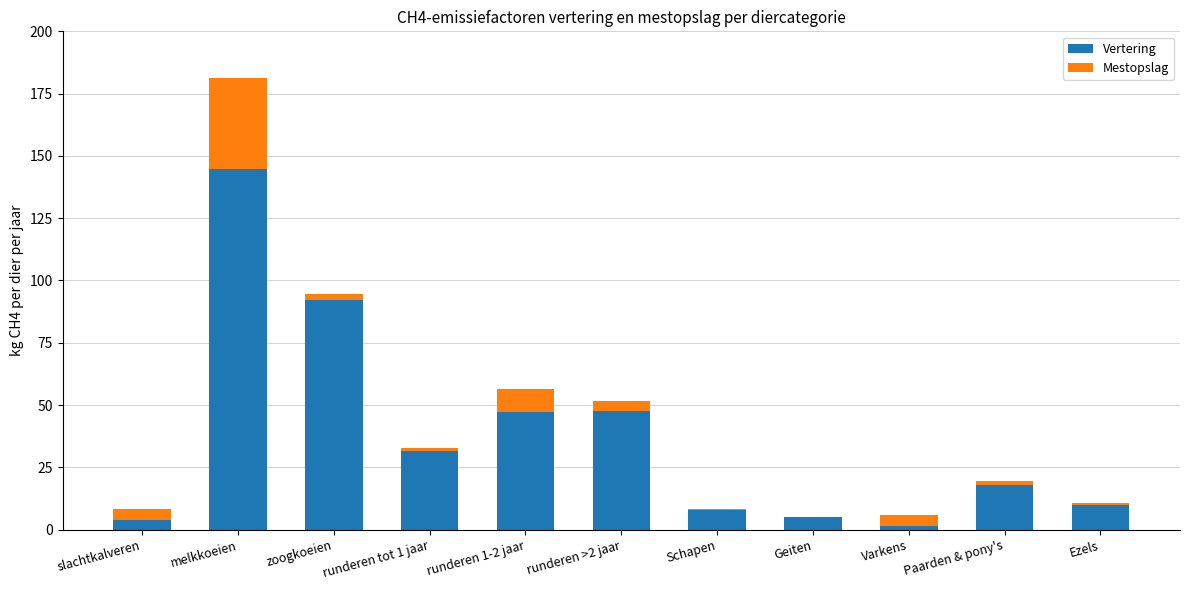

True or false: Vertering has a value of 5.0 at Geiten.

True